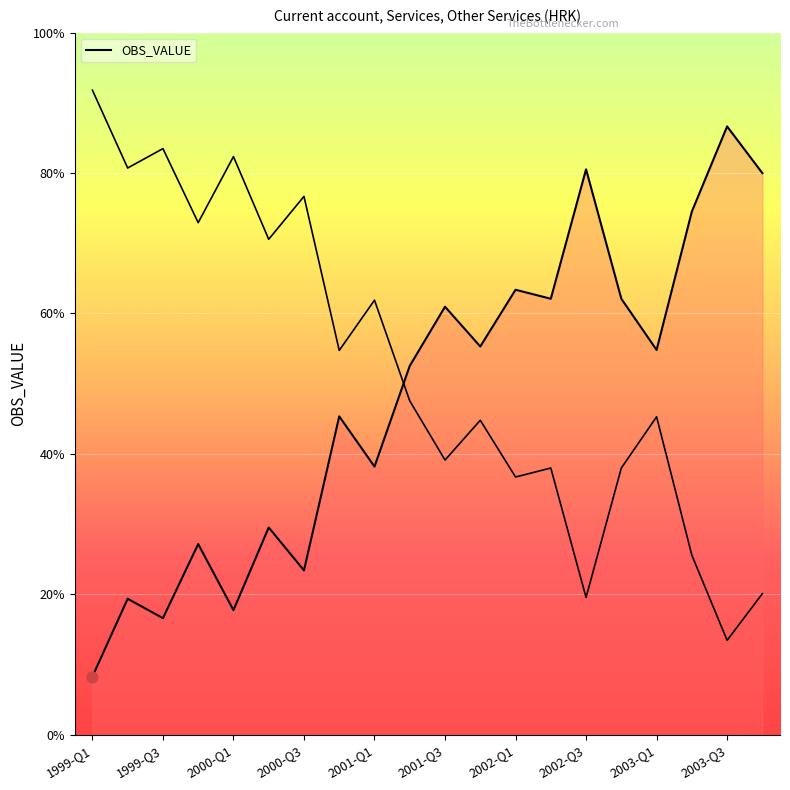

Between 2000-Q4 and 2001-Q2, which is larger?

2001-Q2